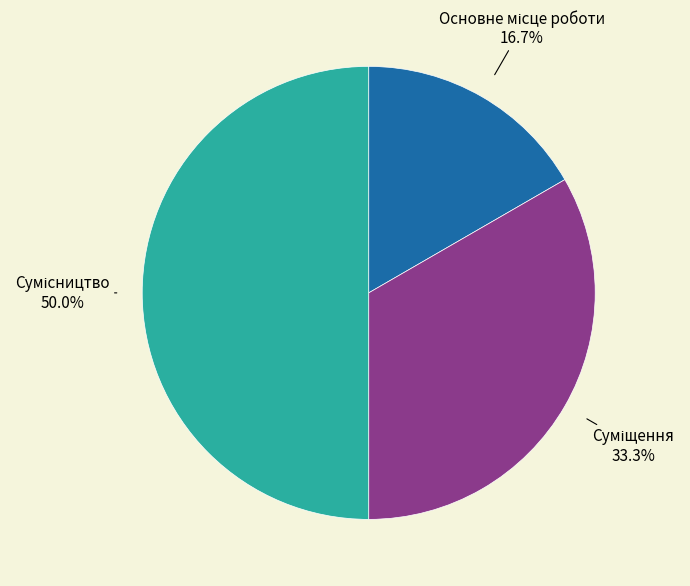

How many slices are in this pie chart?

3